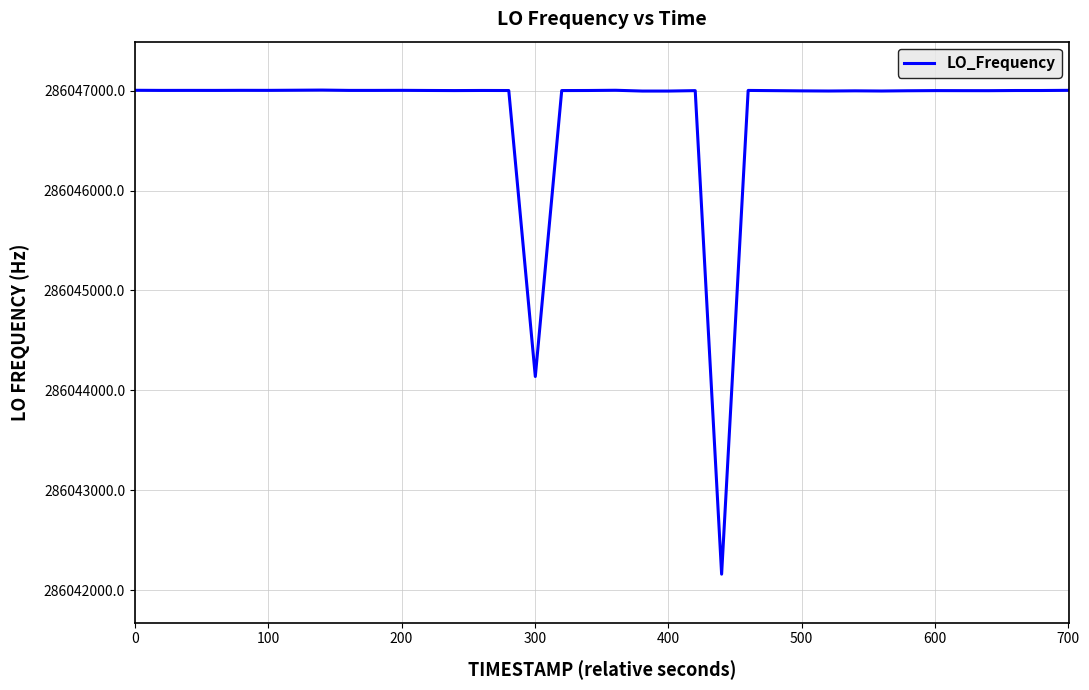

What is the maximum value shown in the chart?

286047006.4